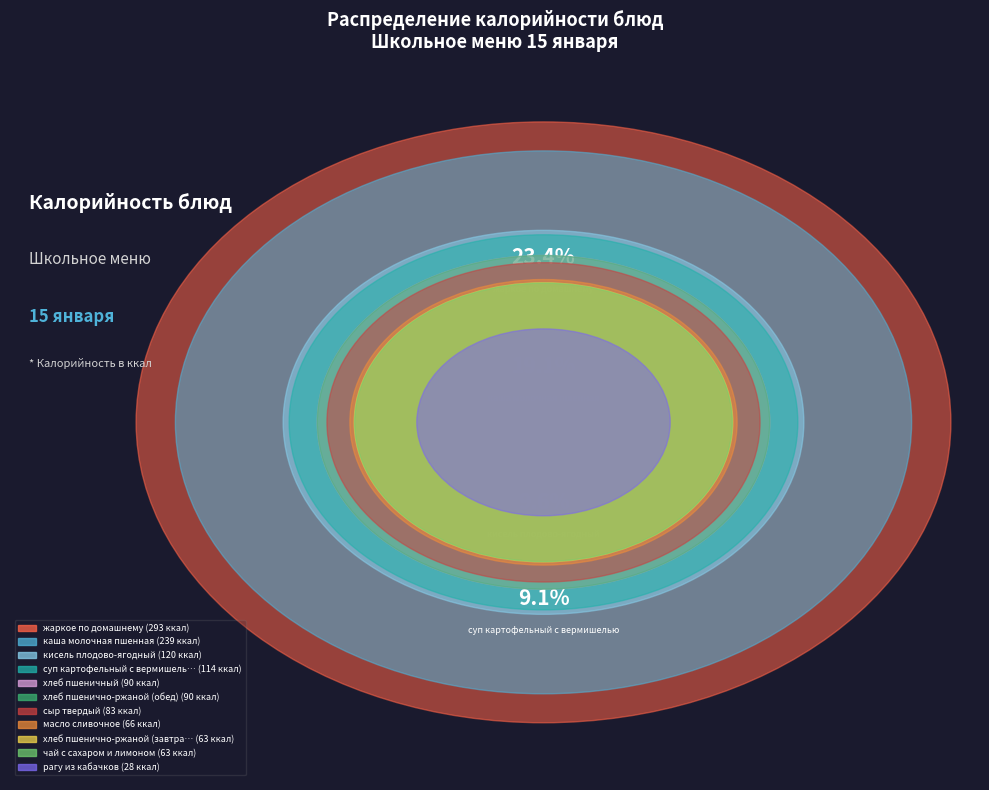

To the nearest percent, what is the difference between the largest and smallest slice percentages?

21%